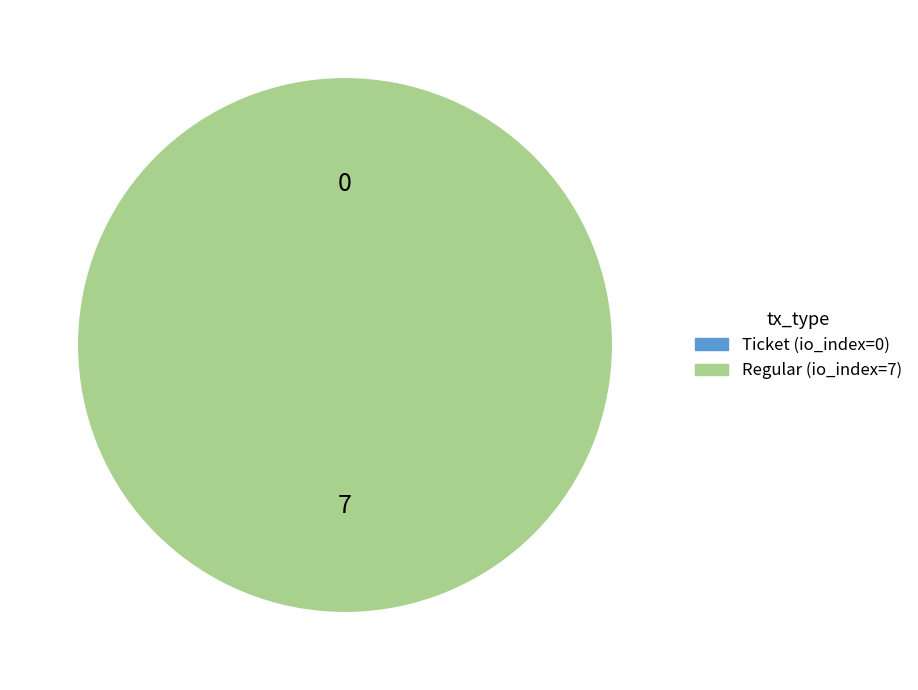

True or false: Regular (io_index=7) accounts for 100% of the total.

True